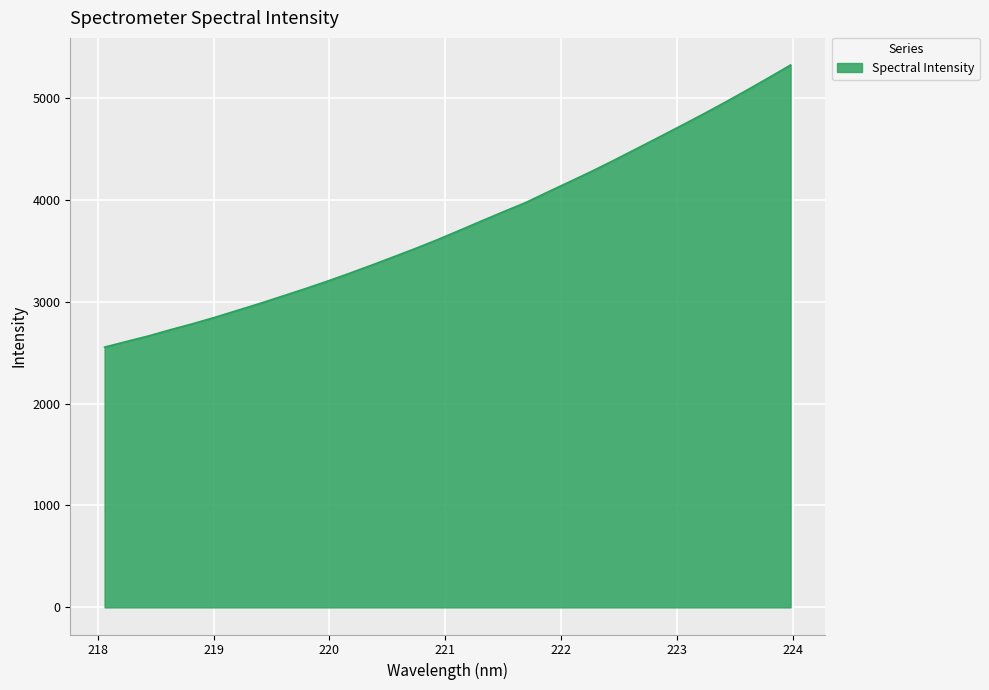

What is the difference between the maximum and minimum values?

2767.6